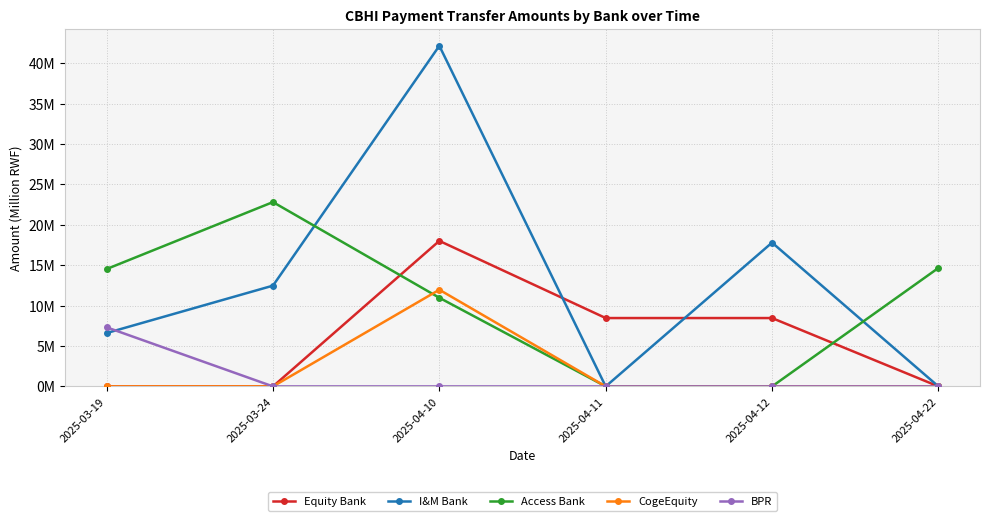

Is the value of CogeEquity at 2025-04-11 greater than the value of BPR at 2025-04-10?

No